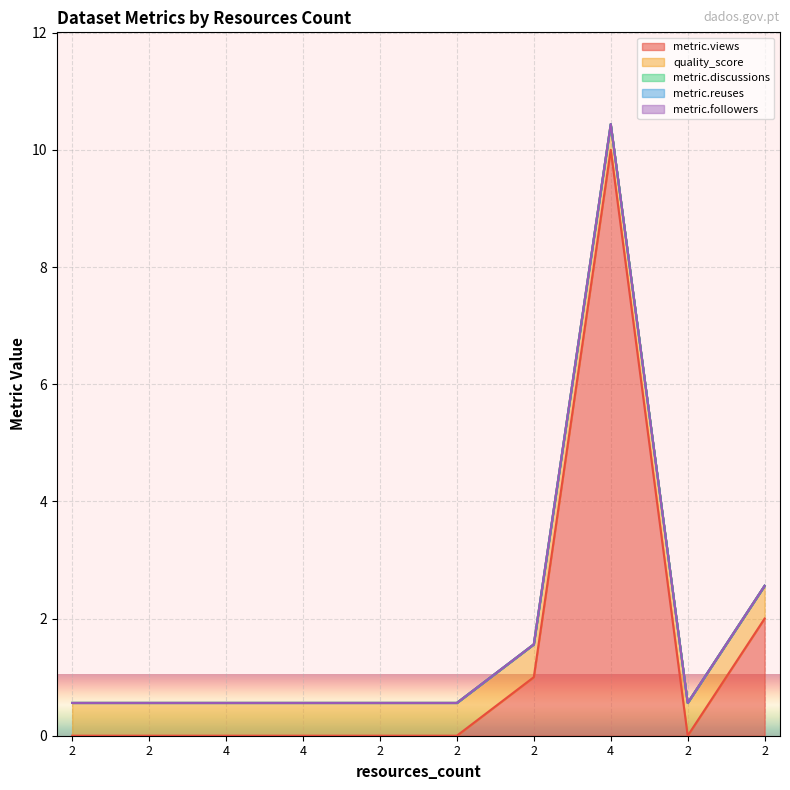

What is the difference between the highest and lowest values at 2?

0.6